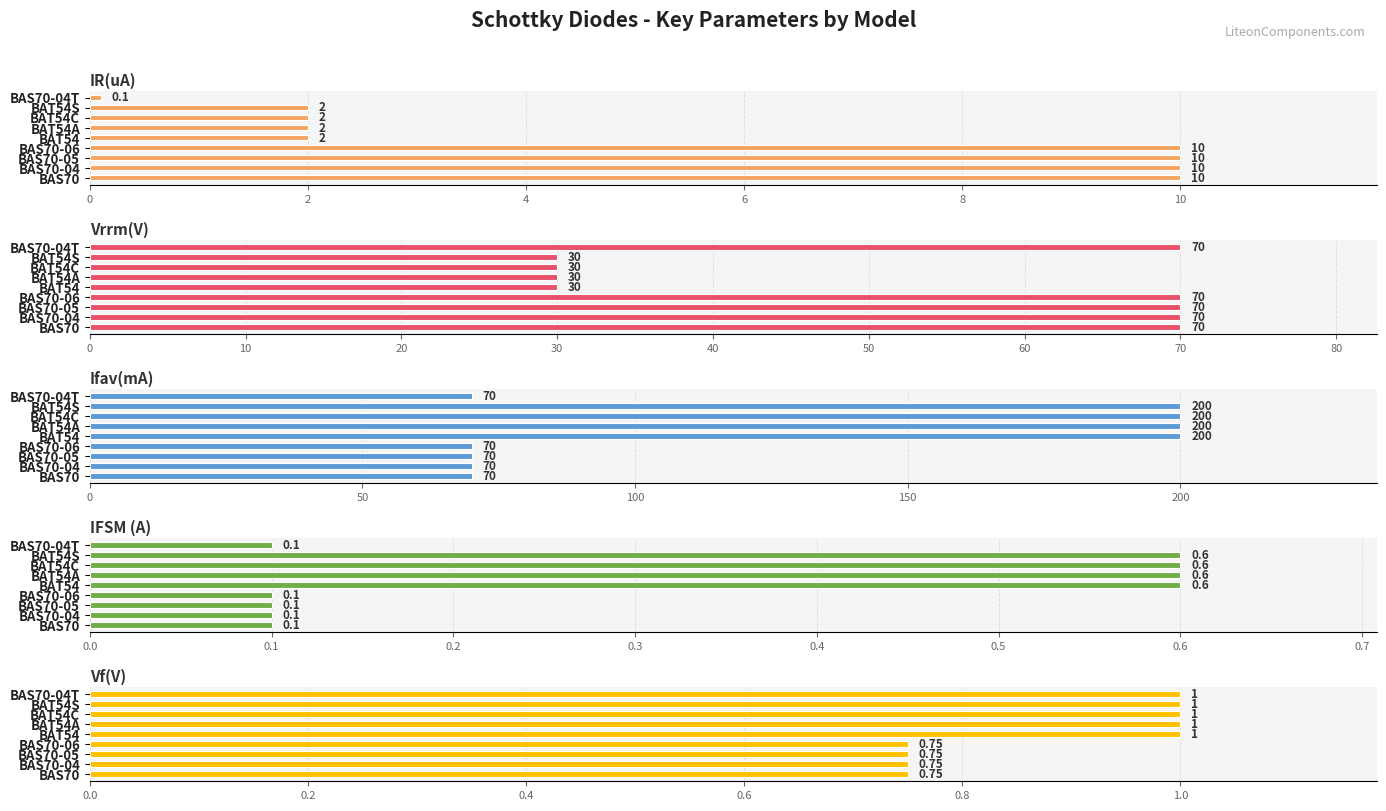

Reading left to right, transcribe all the data shown in this chart.

IR(uA): 0.1	2.0	2.0	2.0	2.0	10.0	10.0	10.0	10.0
Vrrm(V): 70.0	30.0	30.0	30.0	30.0	70.0	70.0	70.0	70.0
Ifav(mA): 70.0	200.0	200.0	200.0	200.0	70.0	70.0	70.0	70.0
IFSM (A): 0.1	0.6	0.6	0.6	0.6	0.1	0.1	0.1	0.1
Vf(V): 1.0	1.0	1.0	1.0	1.0	0.8	0.8	0.8	0.8